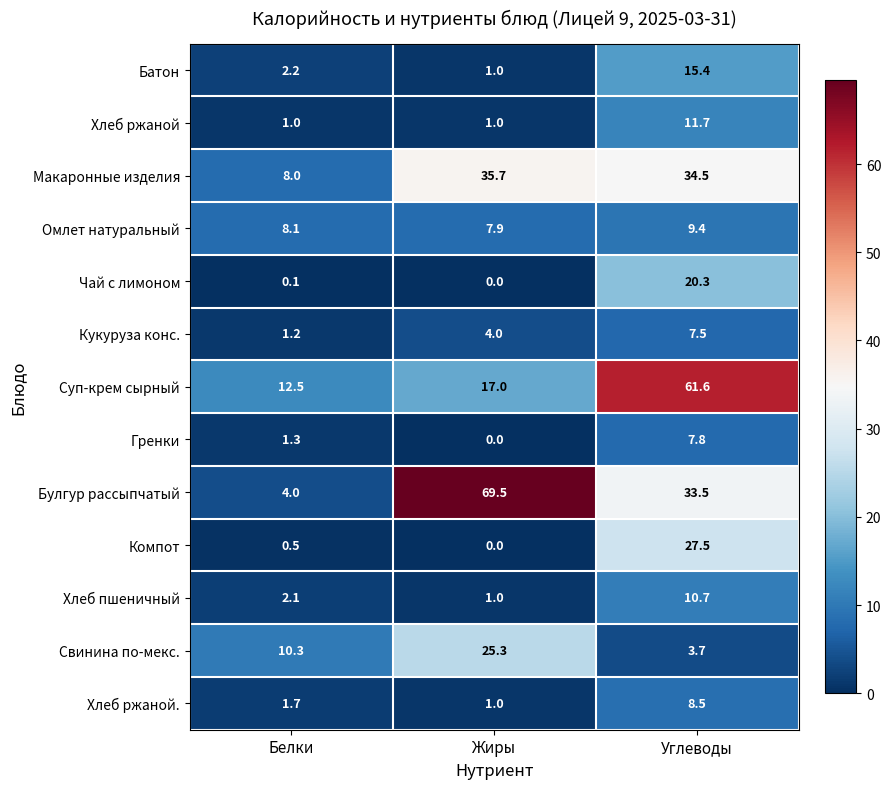

What is the sum of all Чай с лимоном values?

20.4